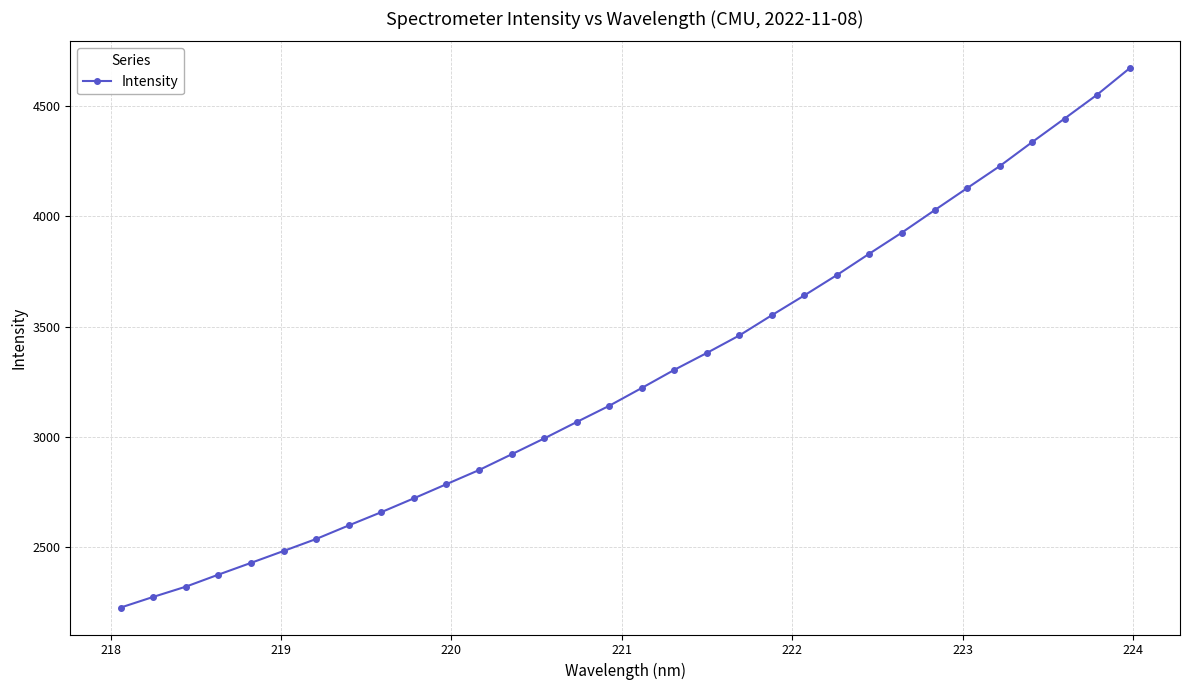

What is the smallest value displayed?

2227.8